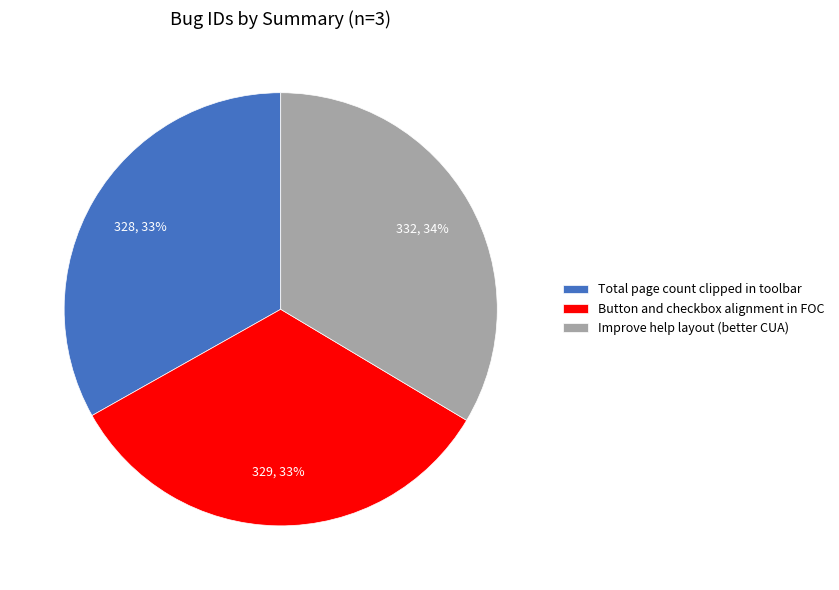

The Improve help layout (better CUA) slice represents 47% of the pie. True or false?

False